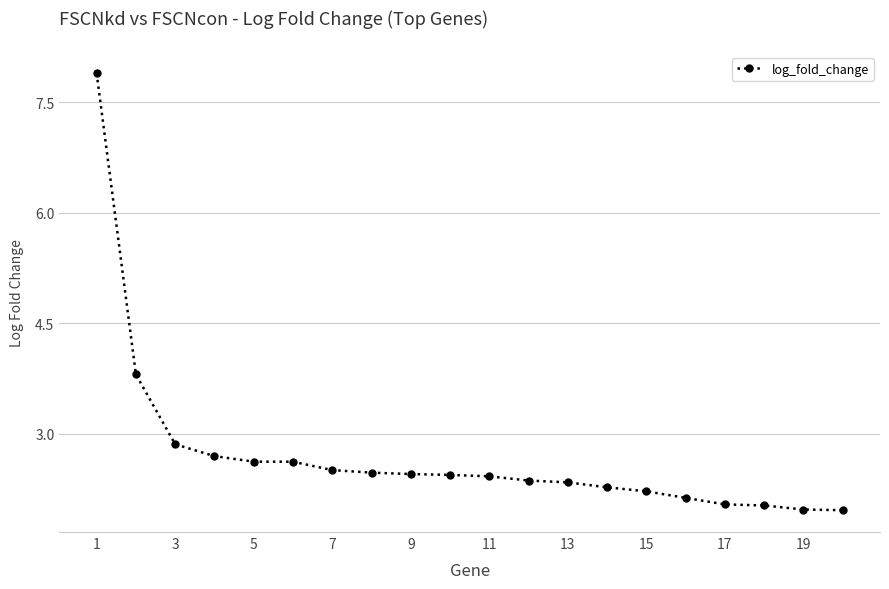

What is the average value?

2.7